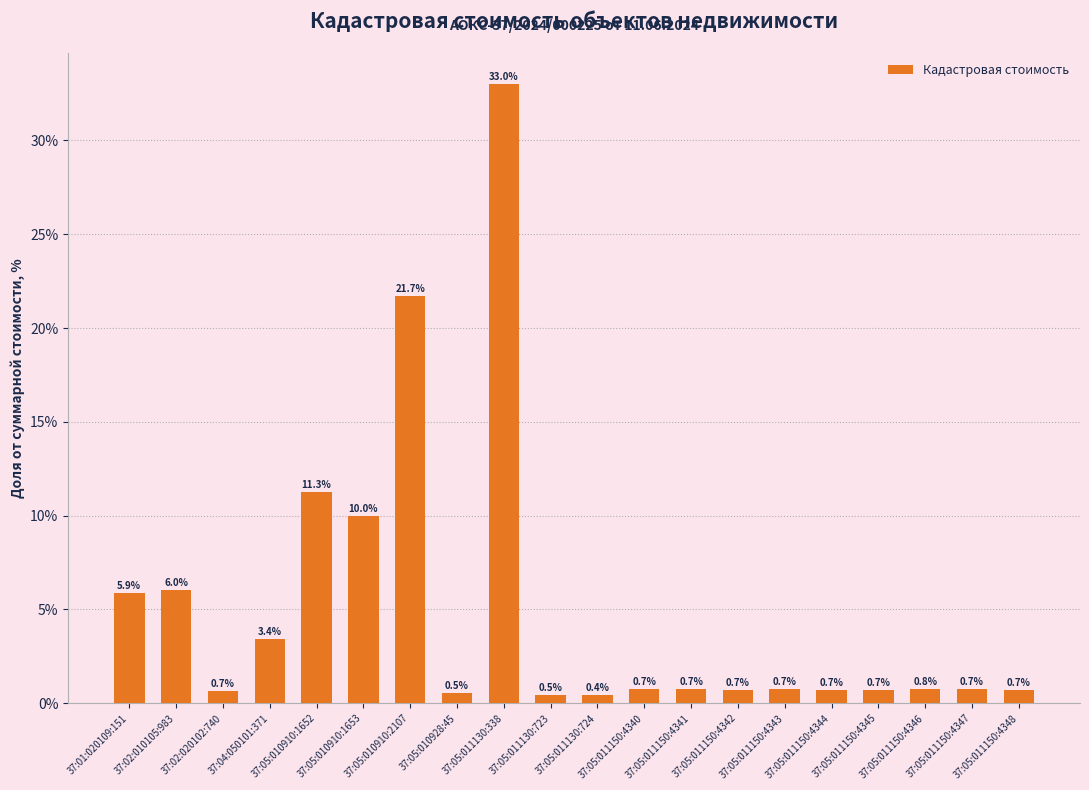

What is the value of the 10th bar from the left?

0.5